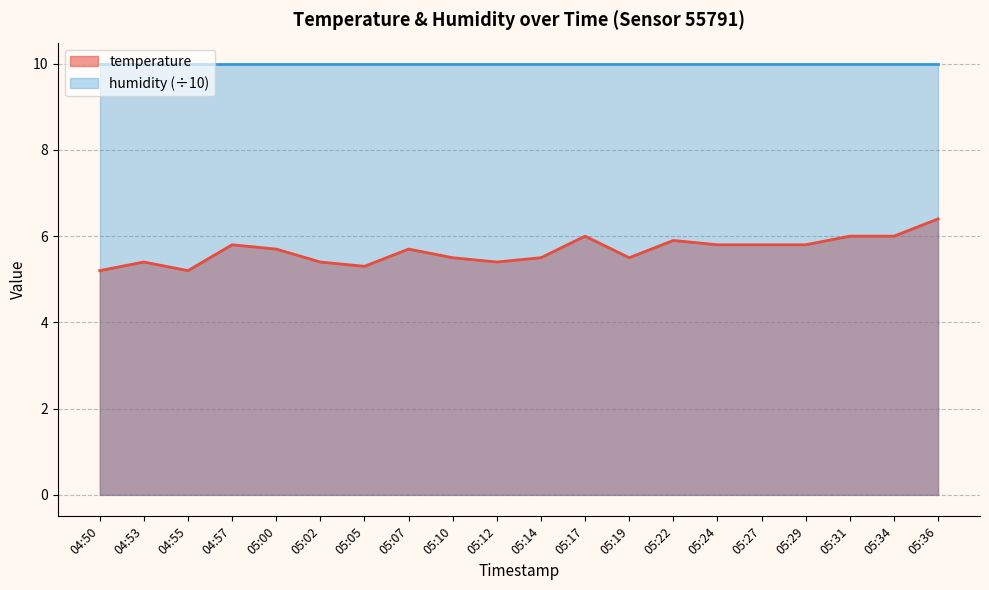

At which category does the data reach its first local peak?

04:53